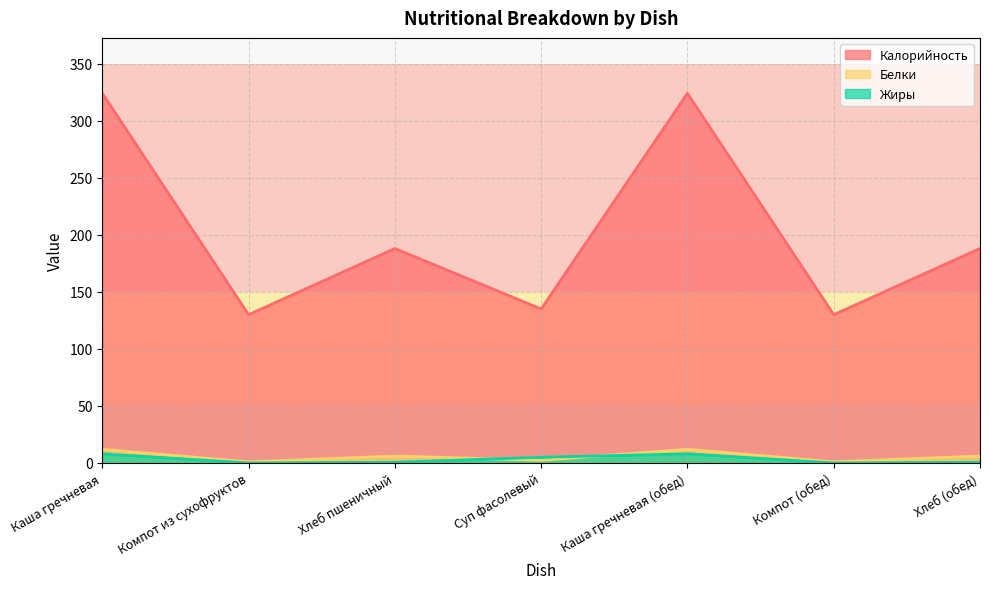

True or false: Белки and Калорийность intersect in this chart.

False